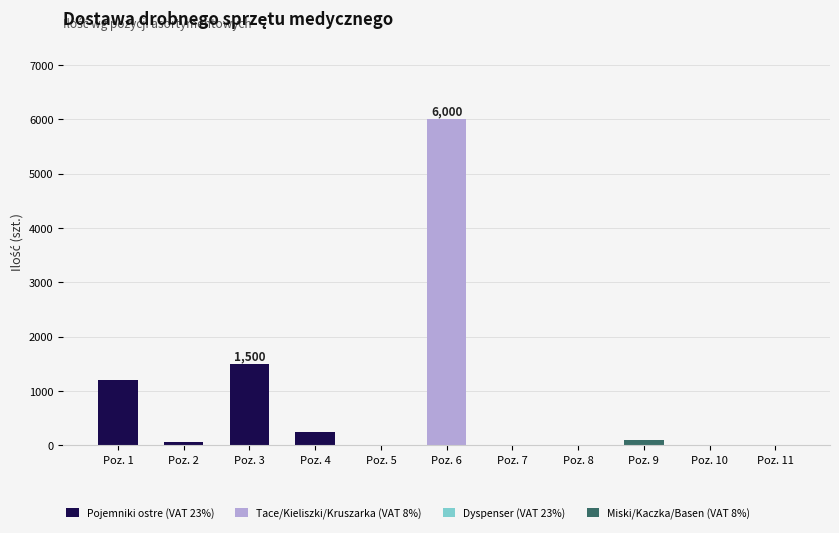

At which category is the sum across all series the highest?

Poz. 6